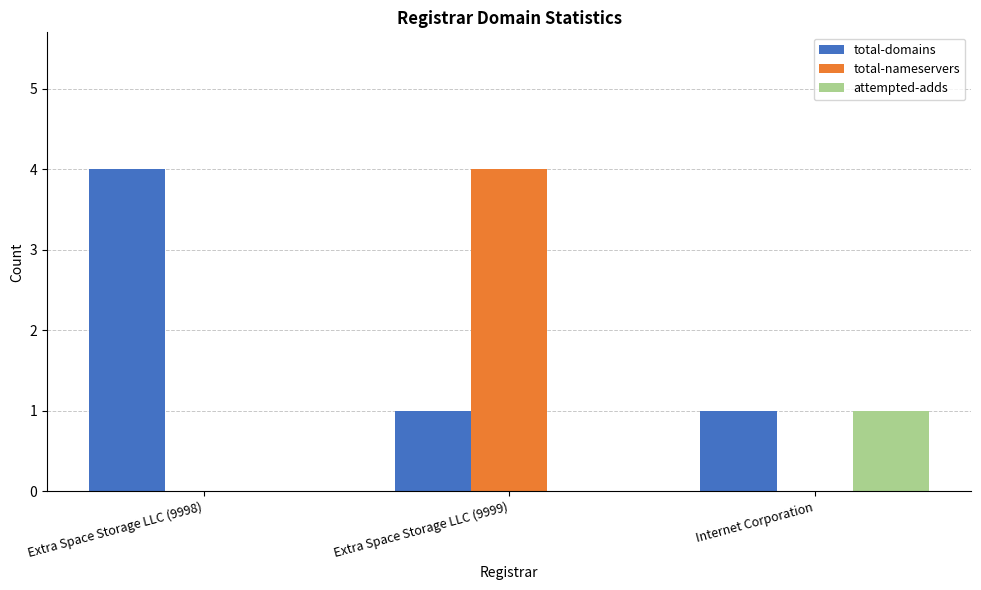

True or false: total-domains has a value of 2 at Extra Space Storage LLC (9998).

False